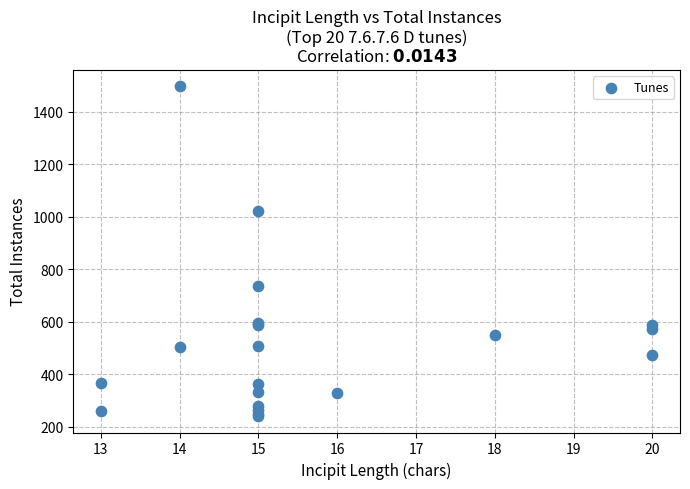

What Y value in the scatter plot is closest to 869?

735